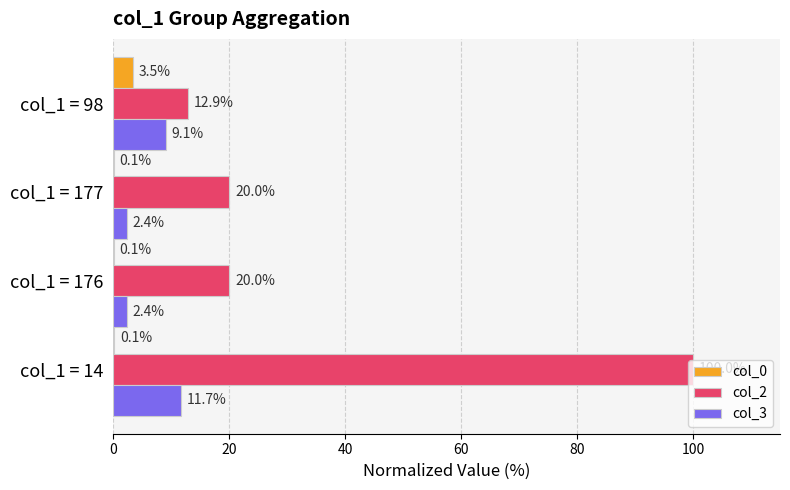

What is the approximate value of col_0 at col_1 = 98?

3.5